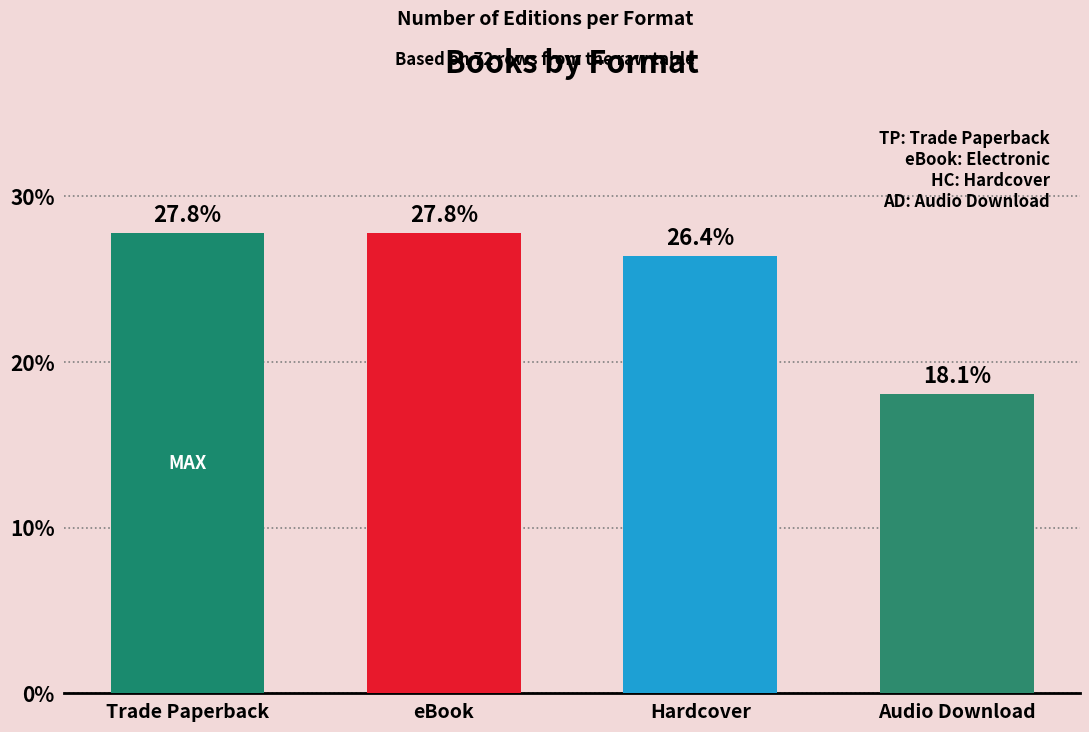

What is the ratio of the value at Trade Paperback to the value at Audio Download?

1.5